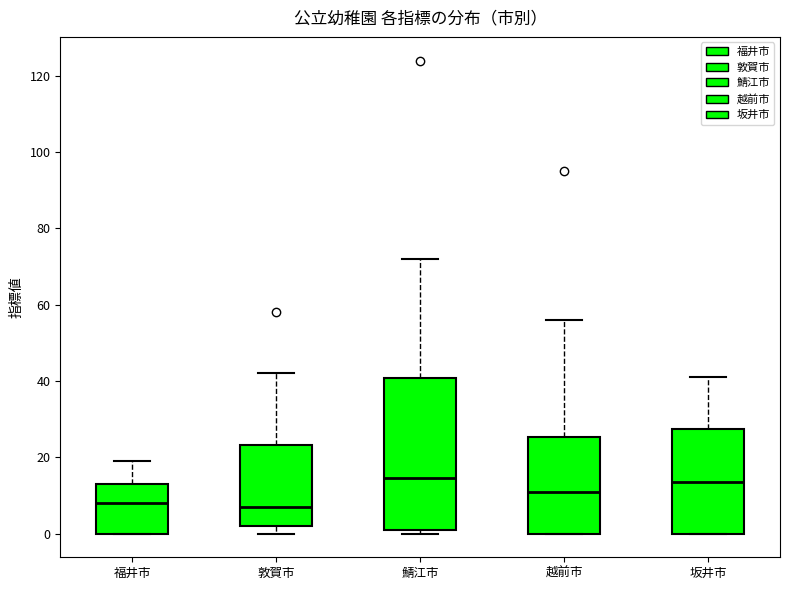

Comparing the boxes themselves (not the whiskers), which one is the tallest?

鯖江市